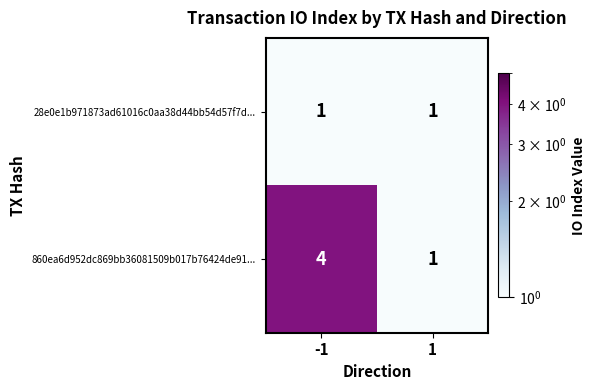

What is the smallest value displayed?

1